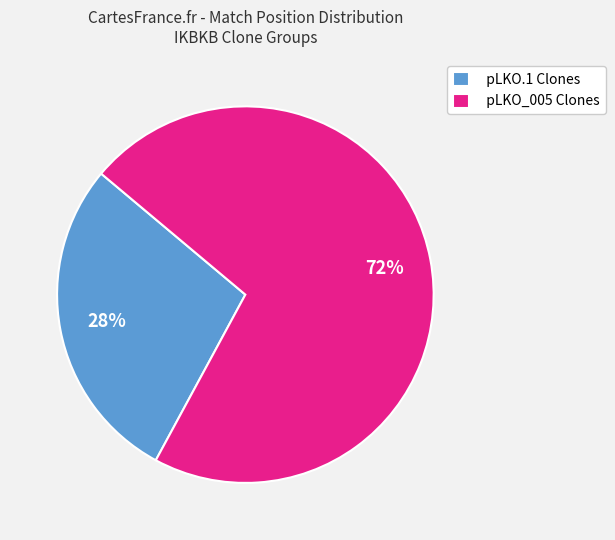

Which slice is the largest?

pLKO_005 Clones